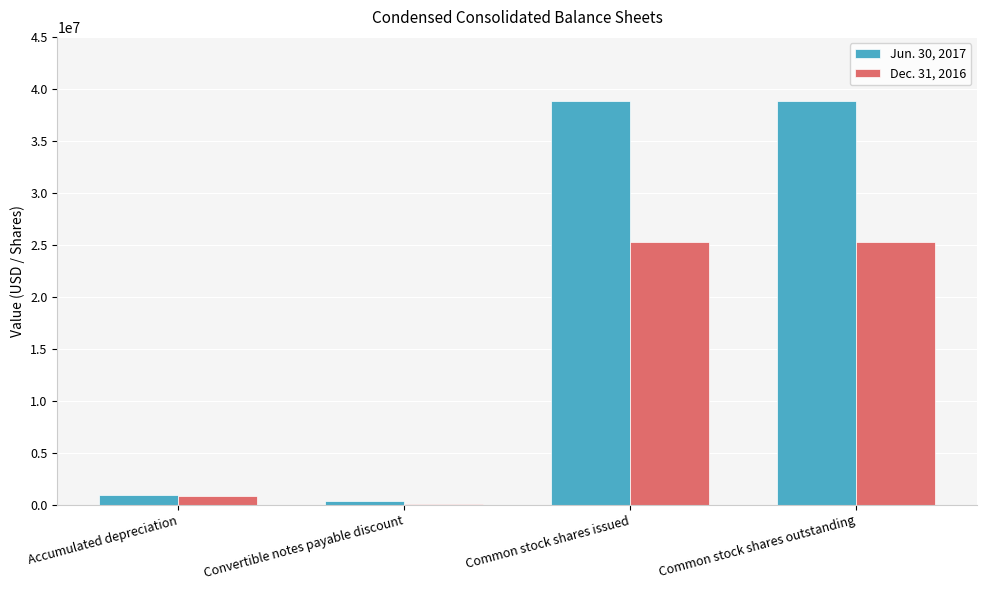

Reading left to right, extract all data points from this chart.

Jun. 30, 2017: 911982	313194	38817810	38817810
Dec. 31, 2016: 827299	21833	25223578	25223578